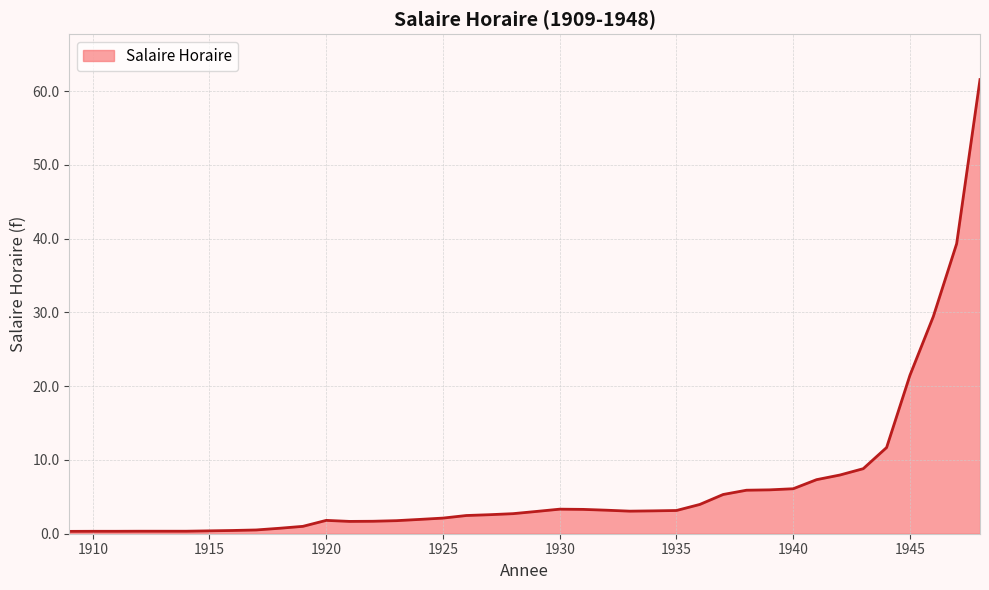

What is the greatest value displayed?

61.6